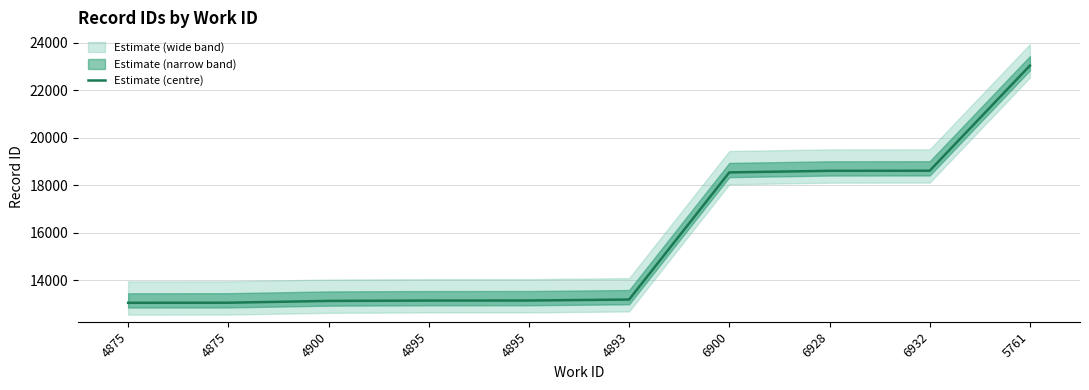

Reading left to right, transcribe all the data shown in this chart.

13061	13065	13140	13155	13157	13198	18546	18613	18617	23038